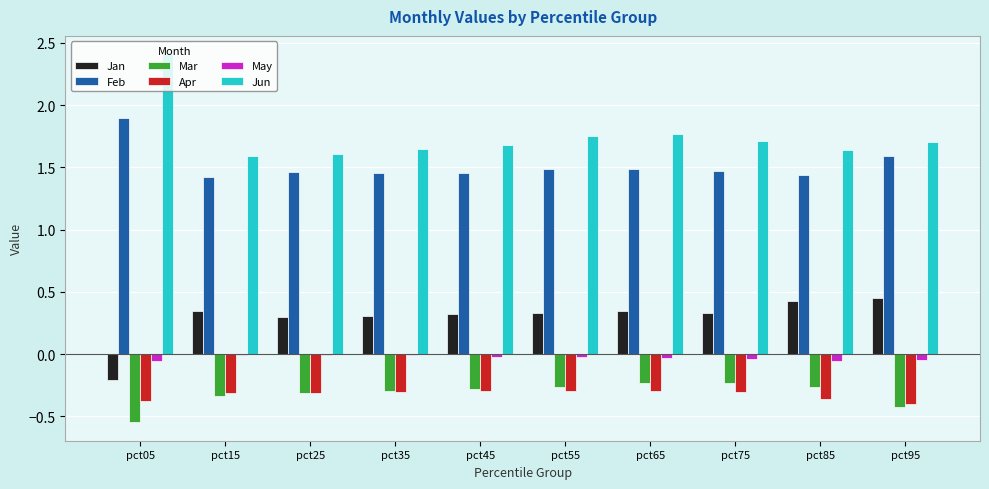

How many Feb values are between 1 and 2?

10